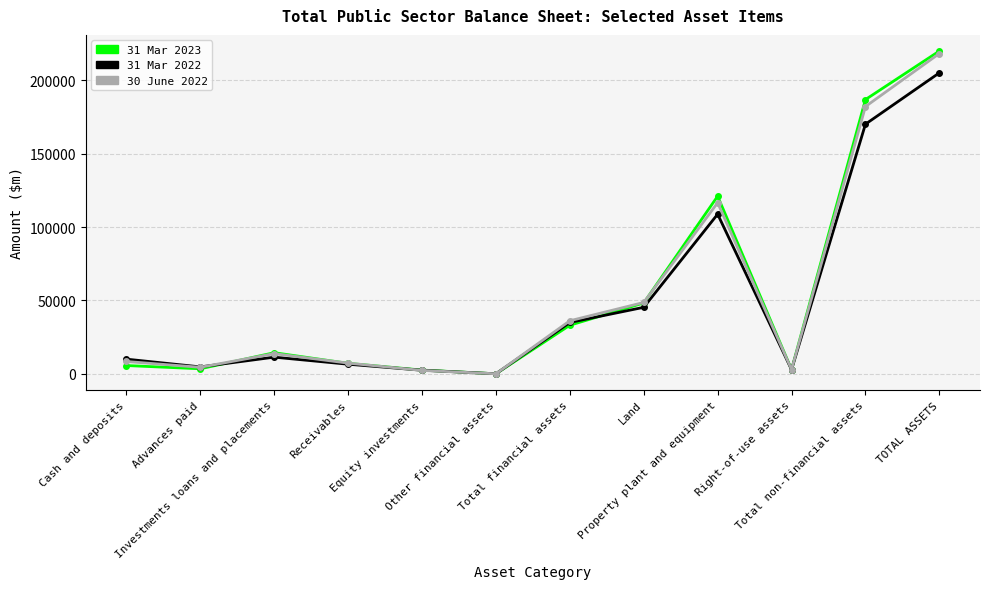

In 31 Mar 2022, how many points are lower than both neighbors (excluding endpoints)?

3